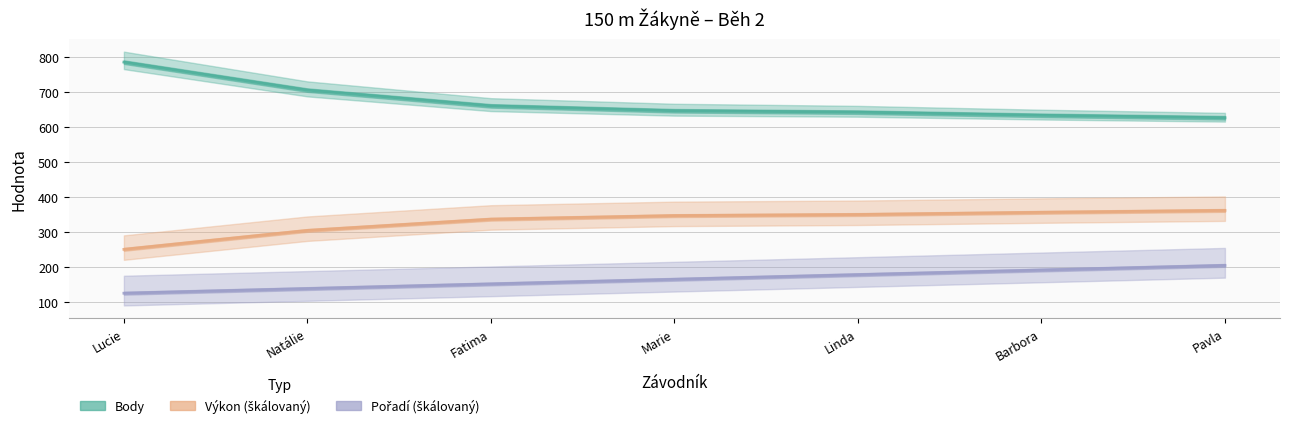

How many series are shown in this chart?

3